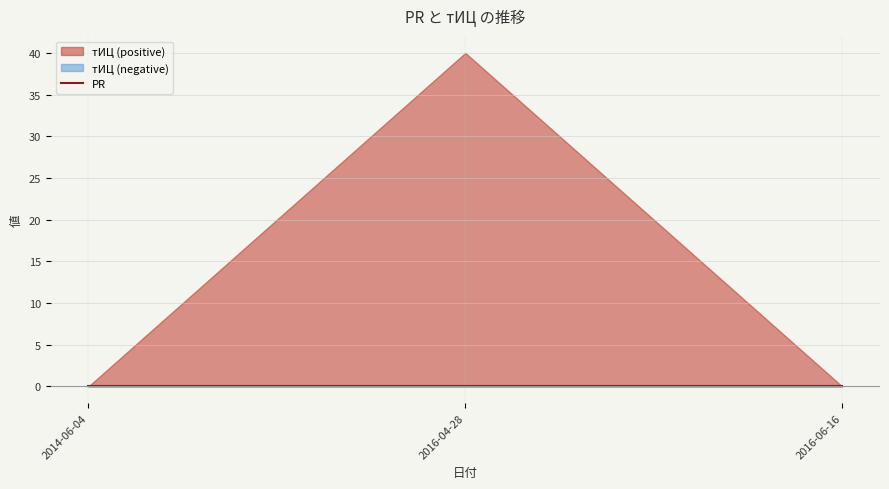

List the series in order of their peak value, lowest first.

PR, tITs